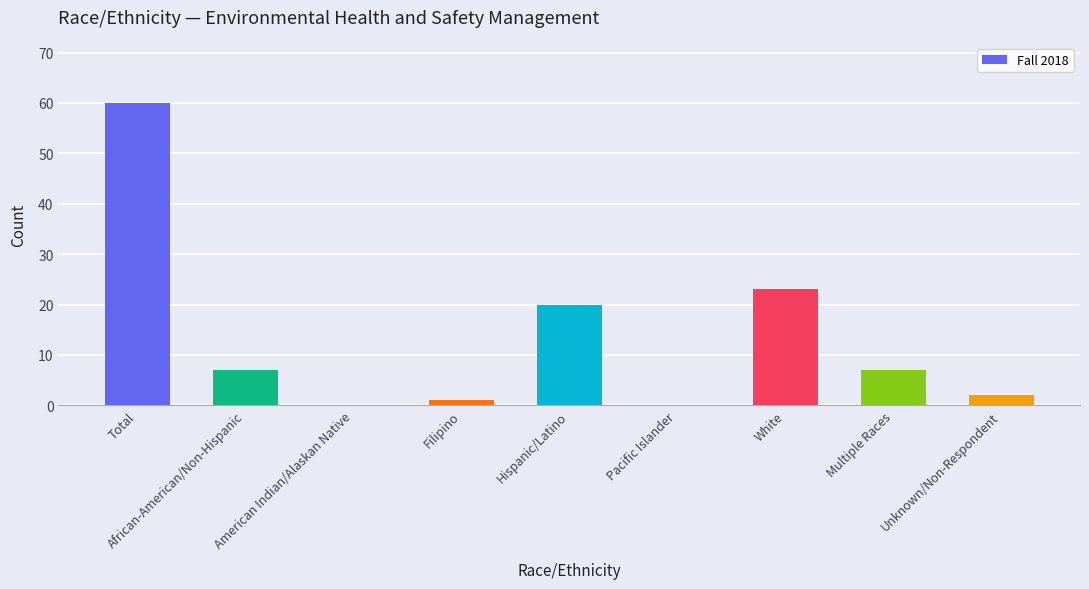

Reading left to right, transcribe all the data shown in this chart.

60	7	0	1	20	0	23	7	2